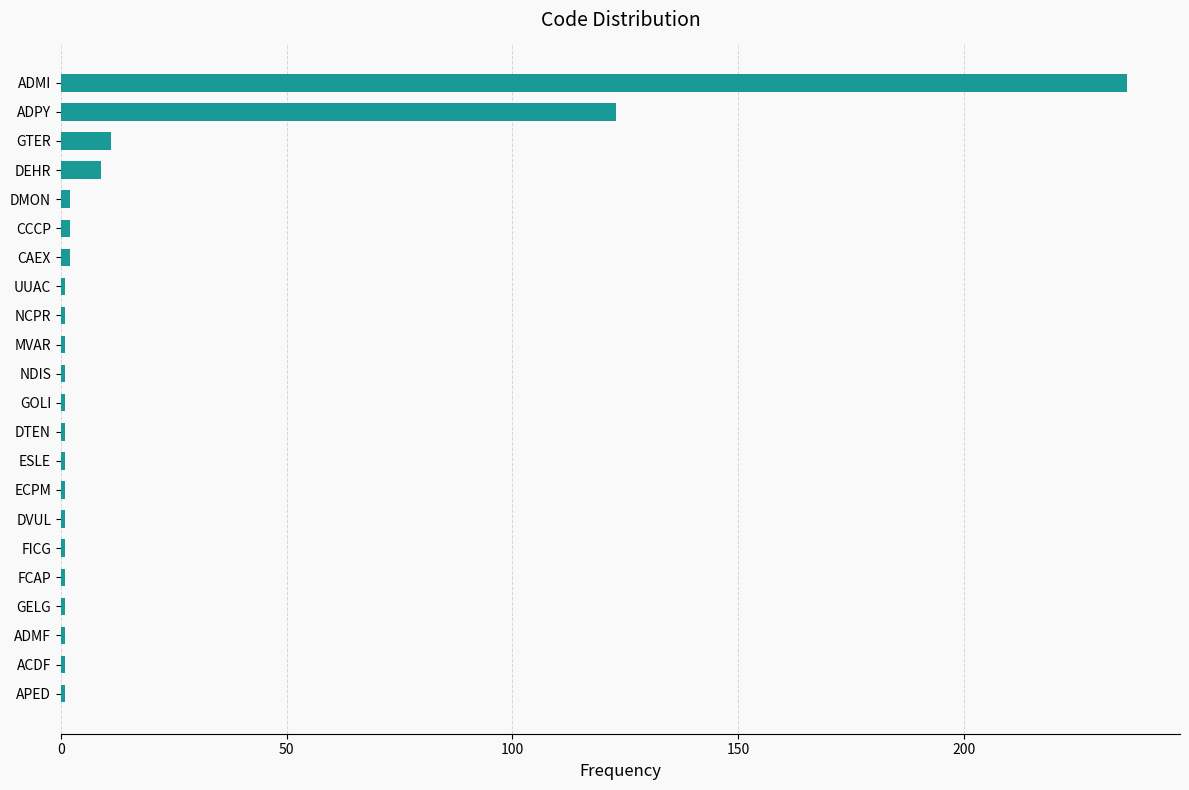

What is the maximum value shown in the chart?

236